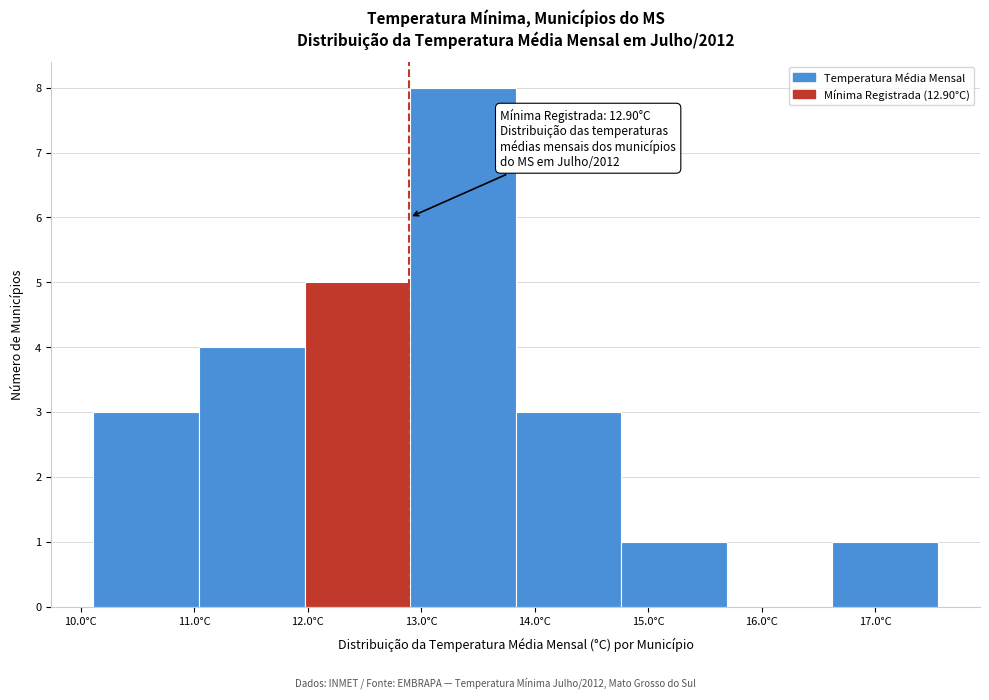

Over which range of the x-axis is the bar tallest?

12.9 to 13.8